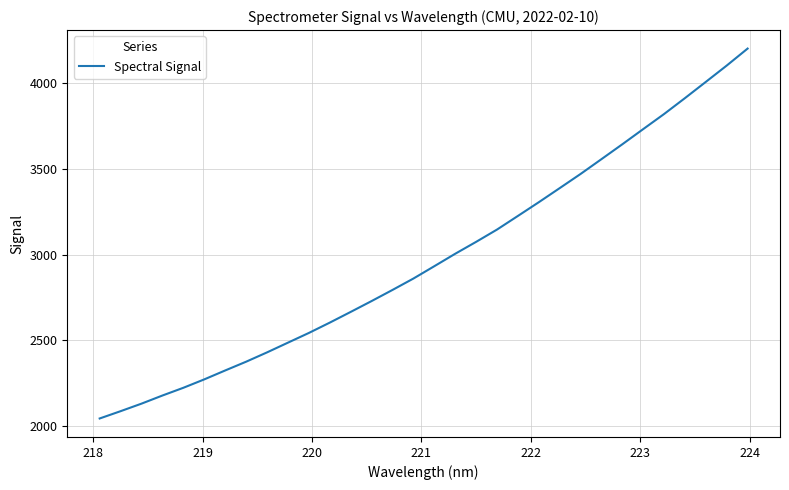

What is the difference between the maximum and minimum values?

2159.3